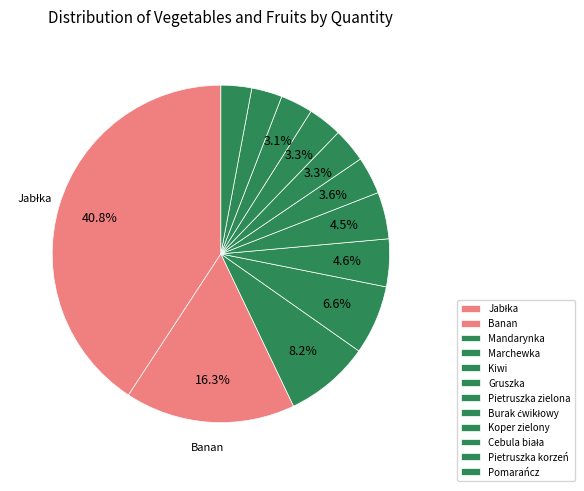

How many segments does this pie chart have?

12